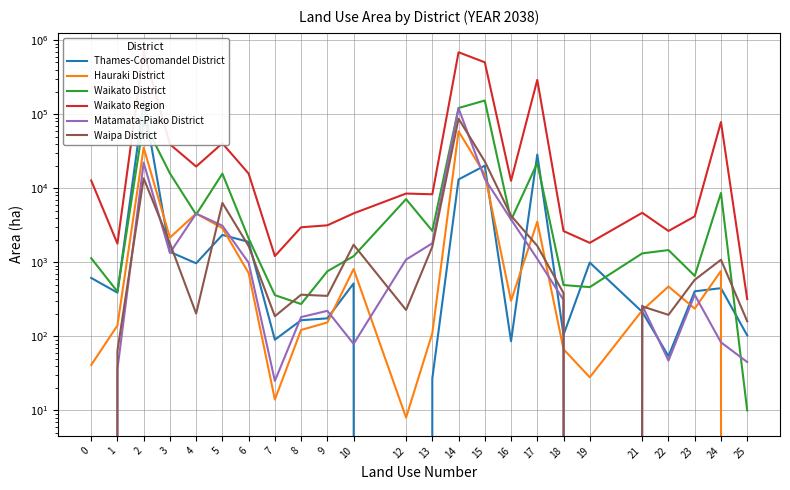

Which has a higher value, 17 or 25?

17